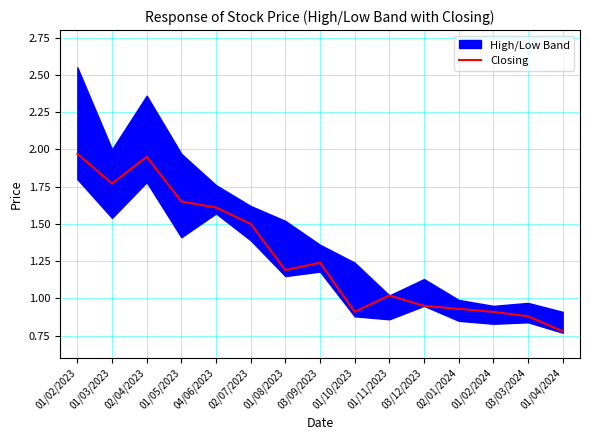

Where is the data nearest to the value 1?

01/11/2023